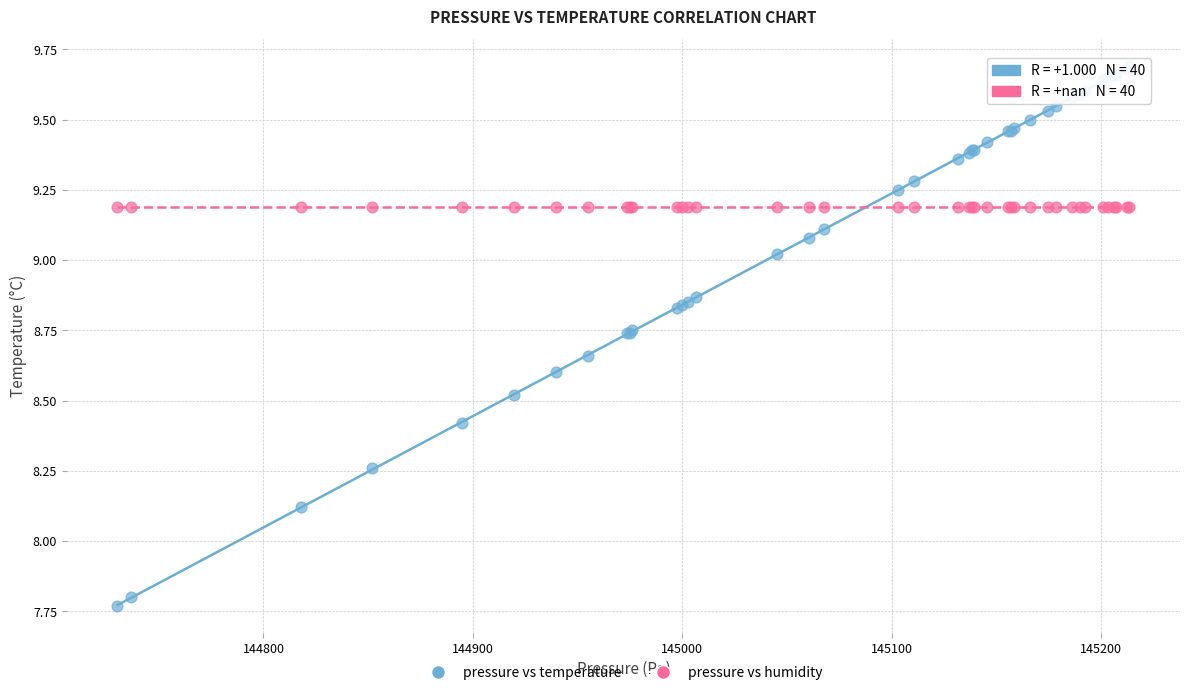

Across all series, what Y value is closest to 8?

8.1